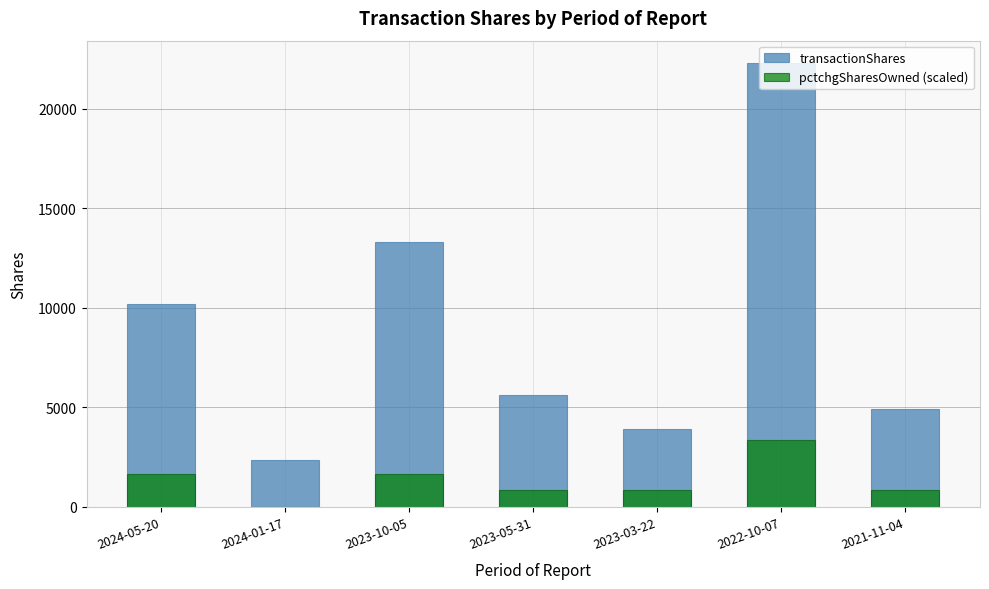

Rank the series at 2023-10-05 from lowest to highest value.

pctchgSharesOwned (scaled), transactionShares